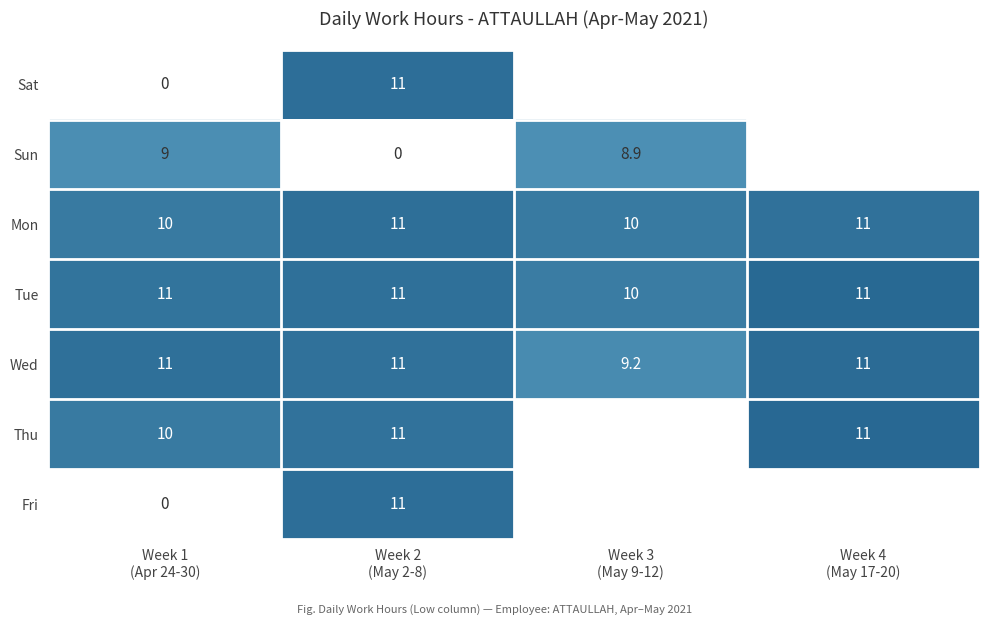

How many Tue values are between 11 and 12?

3